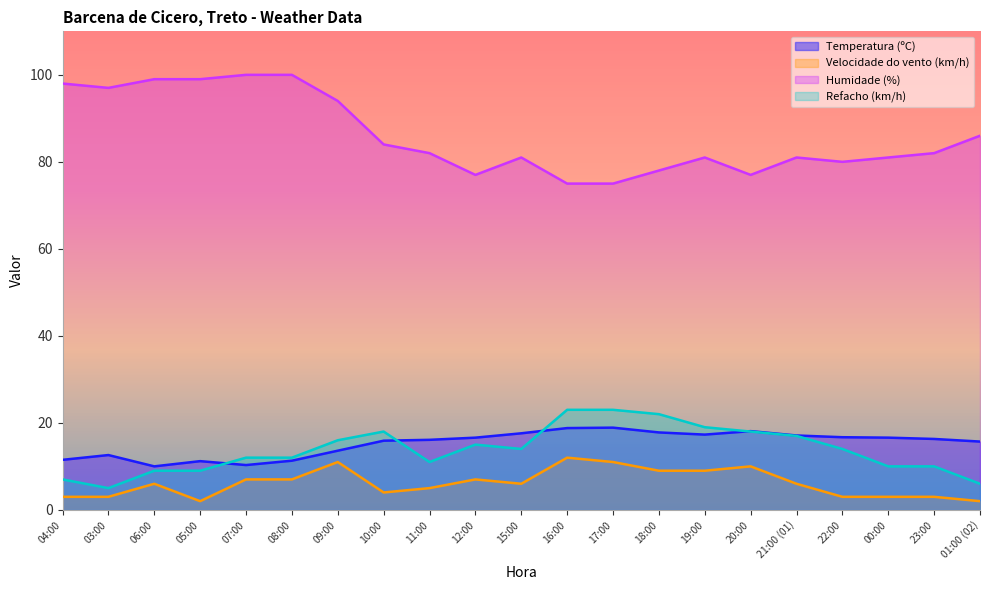

How many values in the Velocidade do vento (km/h) series exceed 6?

9